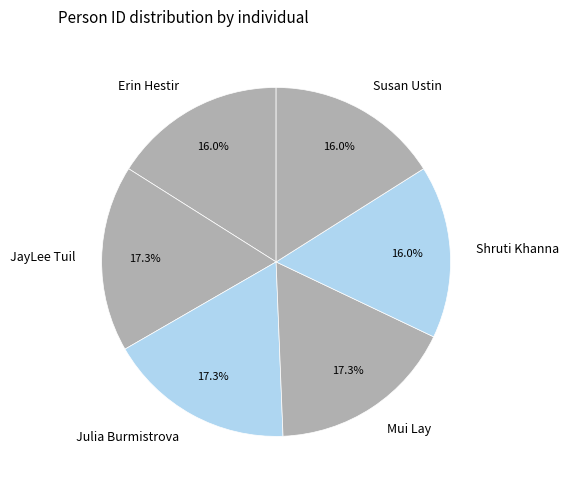

What is the ratio of the value at Shruti Khanna to the value at Susan Ustin?

1.0